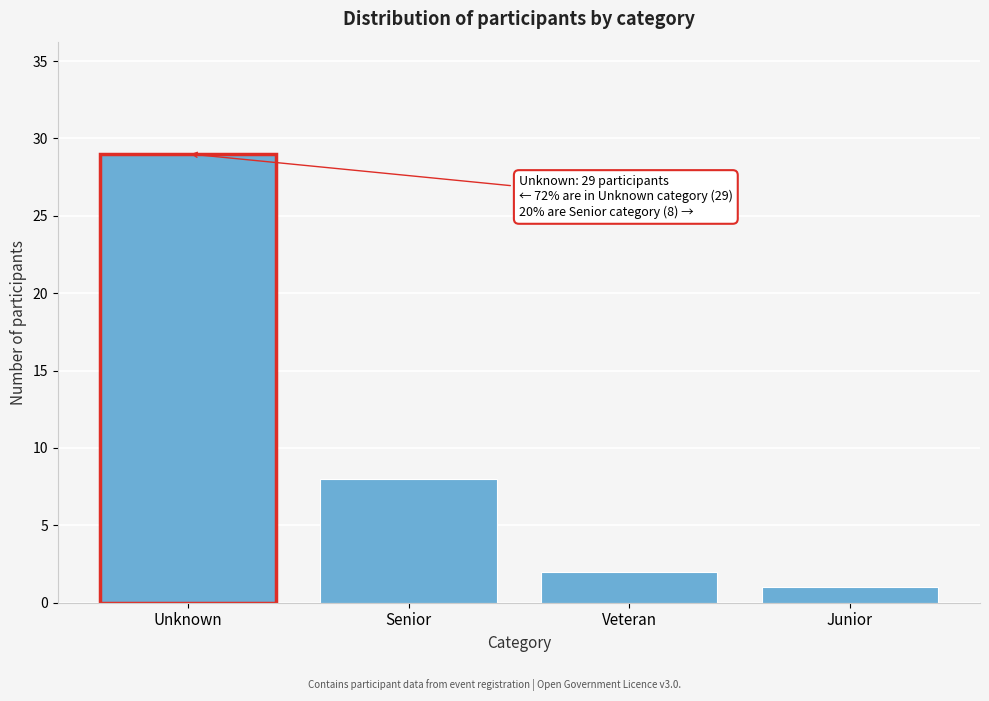

Reading left to right, list all the values displayed in this chart.

Unknown=29	Senior=8	Veteran=2	Junior=1